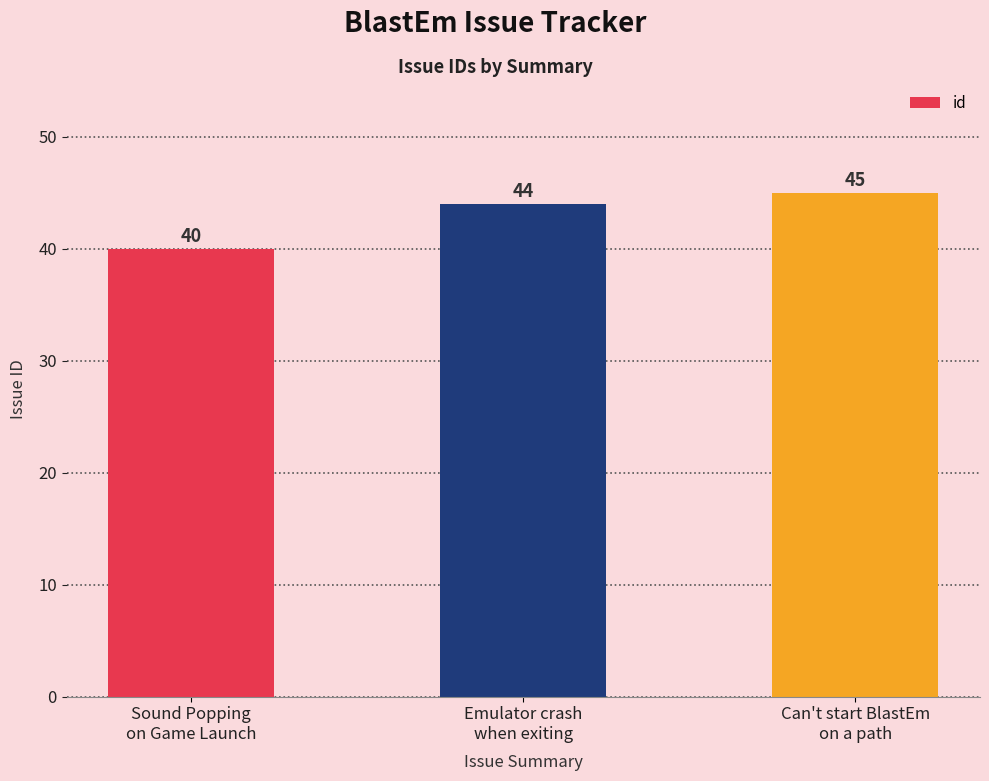

Reading left to right, what are all the values shown in this chart?

40	44	45